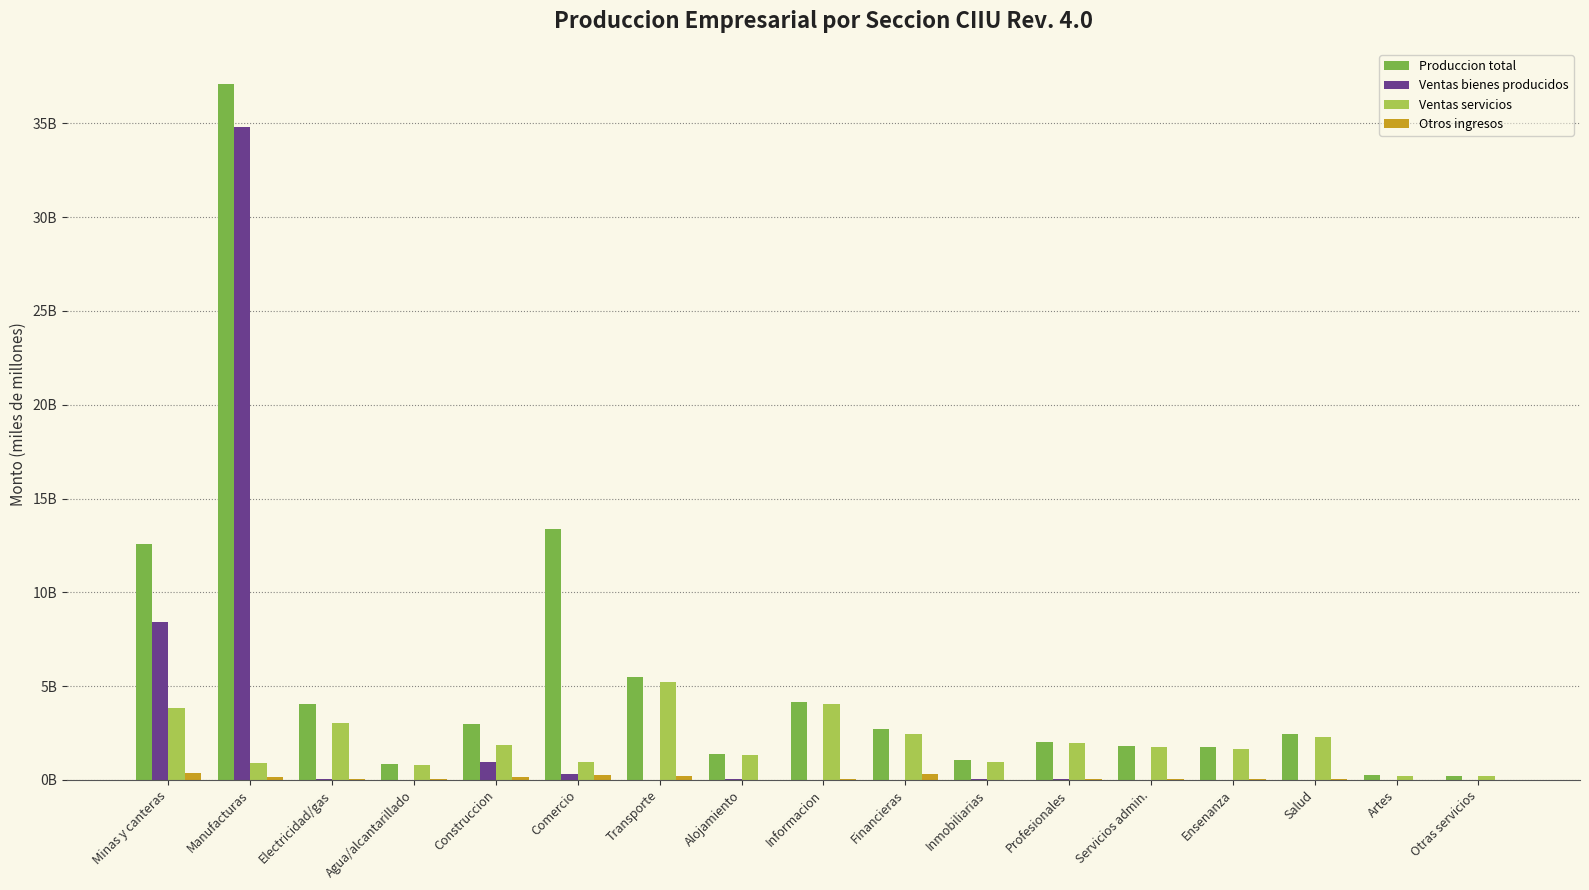

Where does the Produccion total series first go above 2?

Minas y canteras